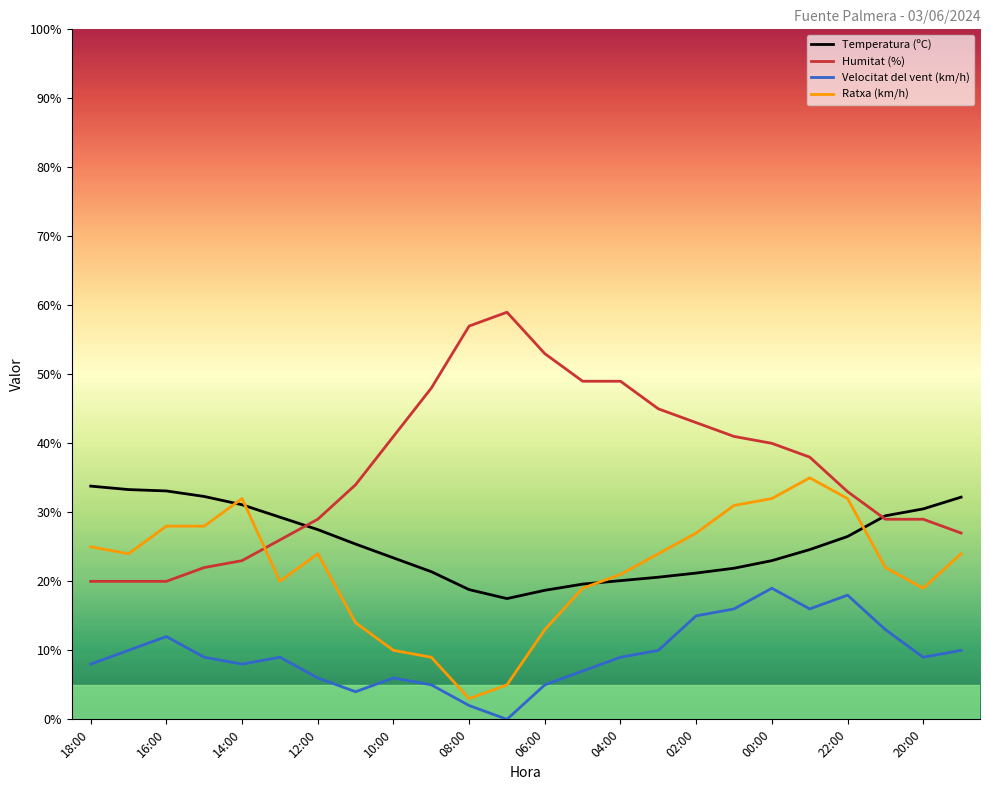

What is the average value of the Humitat (%) series?

36.5